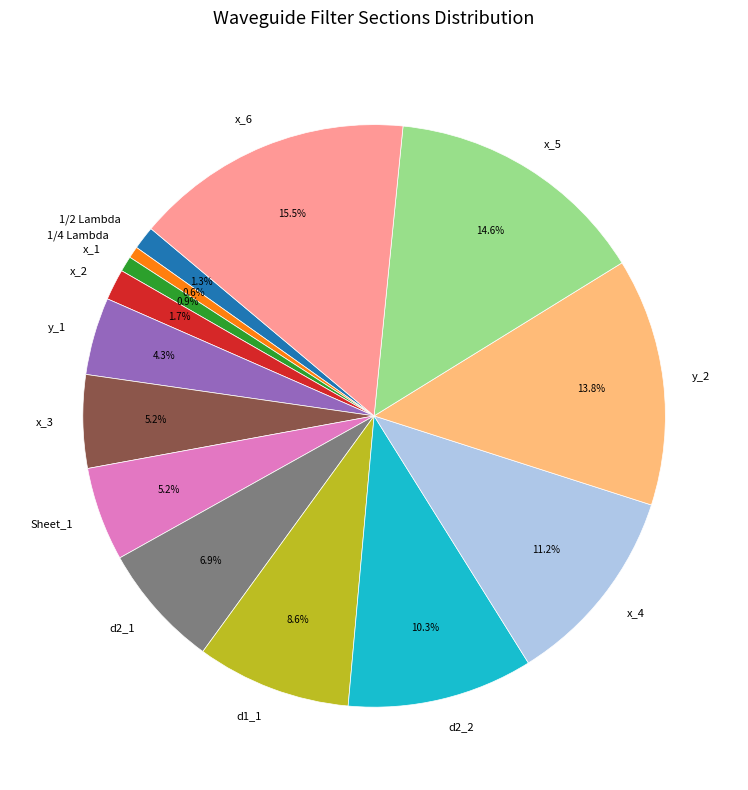

Approximately how many times larger is the value at y_1 compared to x_5?

0.3